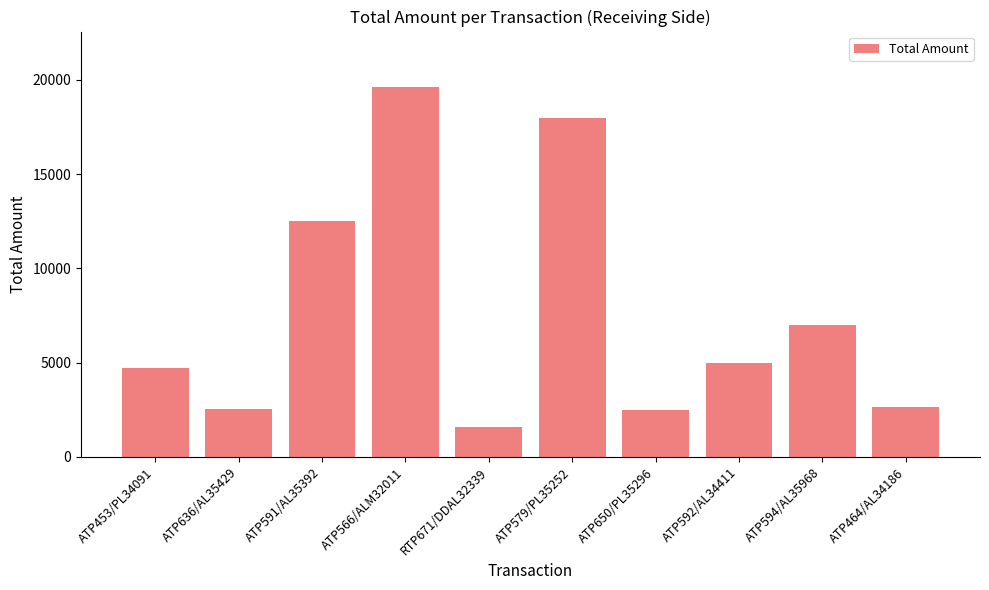

What is the label of the 6th bar from the left?

ATP579/PL35252